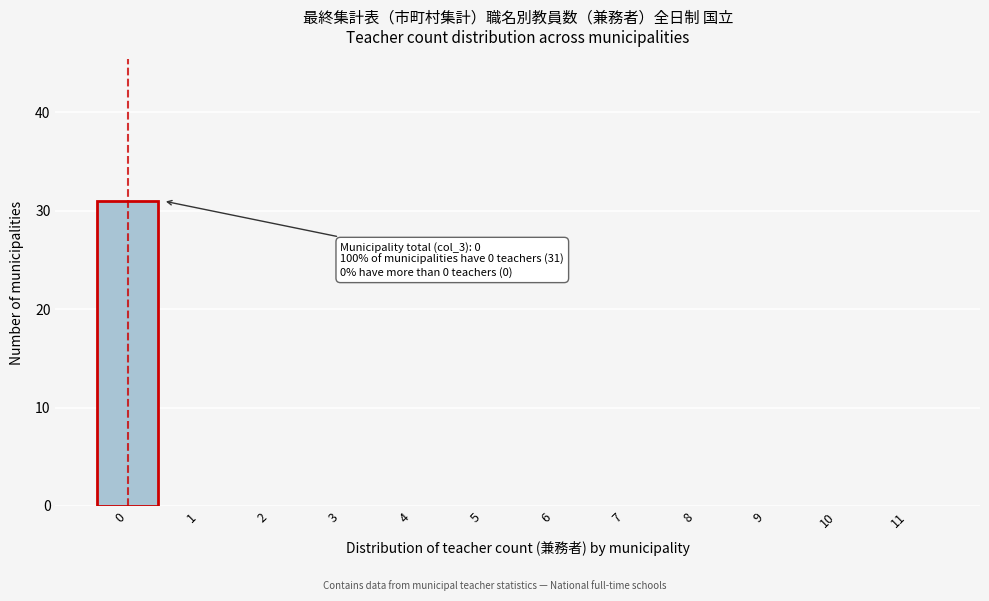

Reading left to right, transcribe all the data shown in this chart.

0=31	1=0	2=0	3=0	4=0	5=0	6=0	7=0	8=0	9=0	10=0	11=0